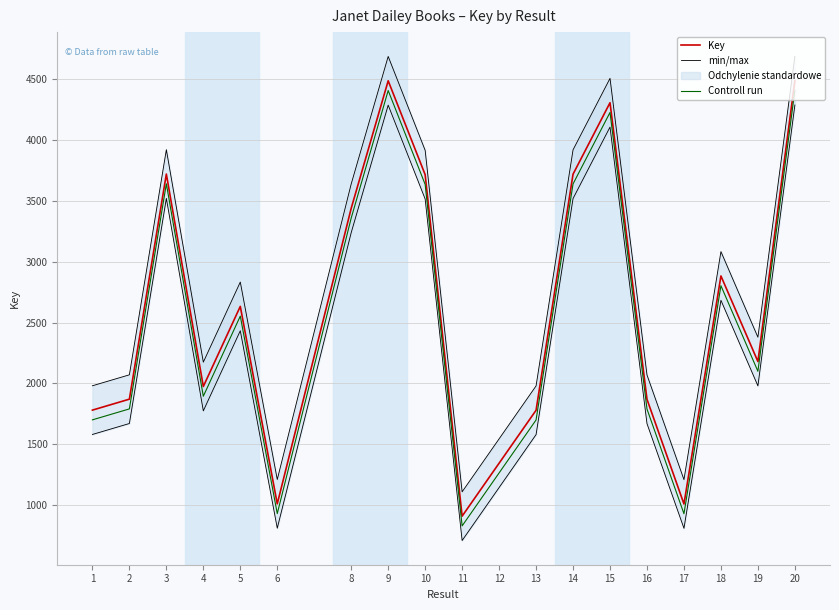

What is the difference between the Controll run values at 16 and 6?

859